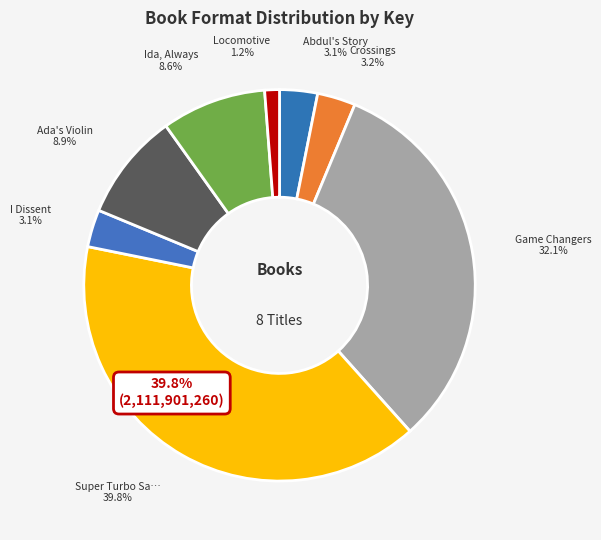

Rank the categories by value from lowest to highest.

Locomotive, I Dissent, Abdul's Story, Crossings, Ida, Always, Ada's Violin, Game Changers, Super Turbo Saves the Day!